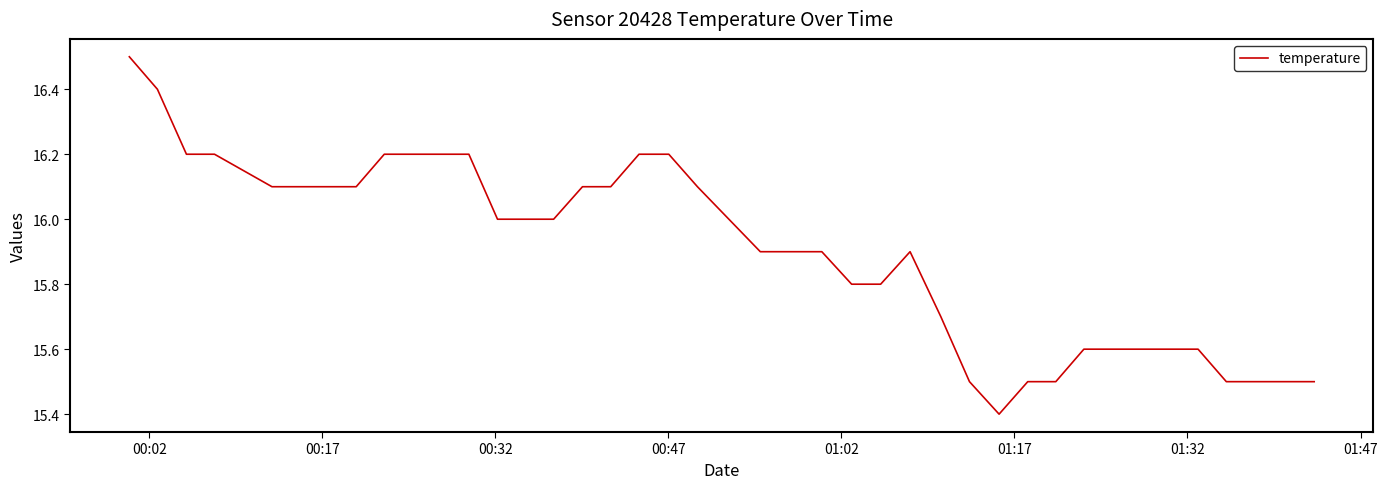

True or false: there are more than 0 points higher than both neighbors.

True